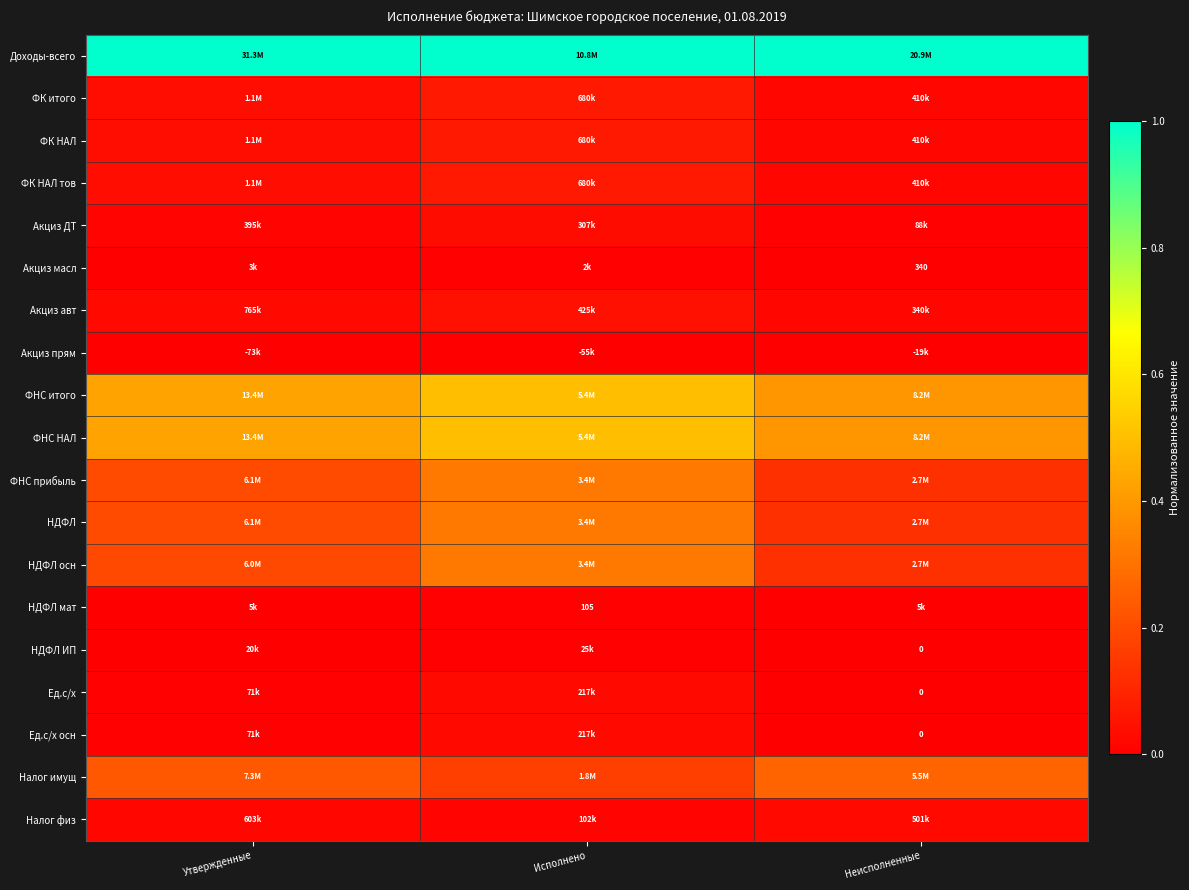

At which label is Акциз авт closest to 0?

Неисполненные